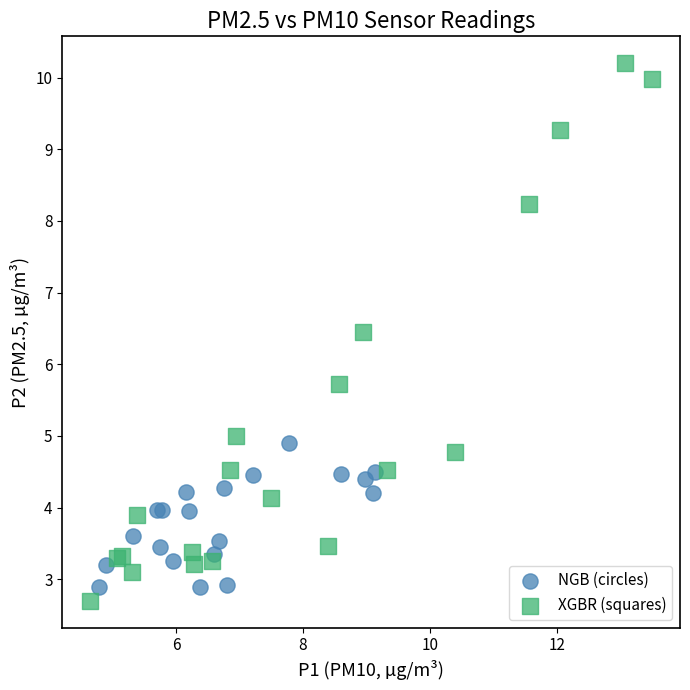

Which series has the largest Y range (max minus min)?

XGBR (squares)